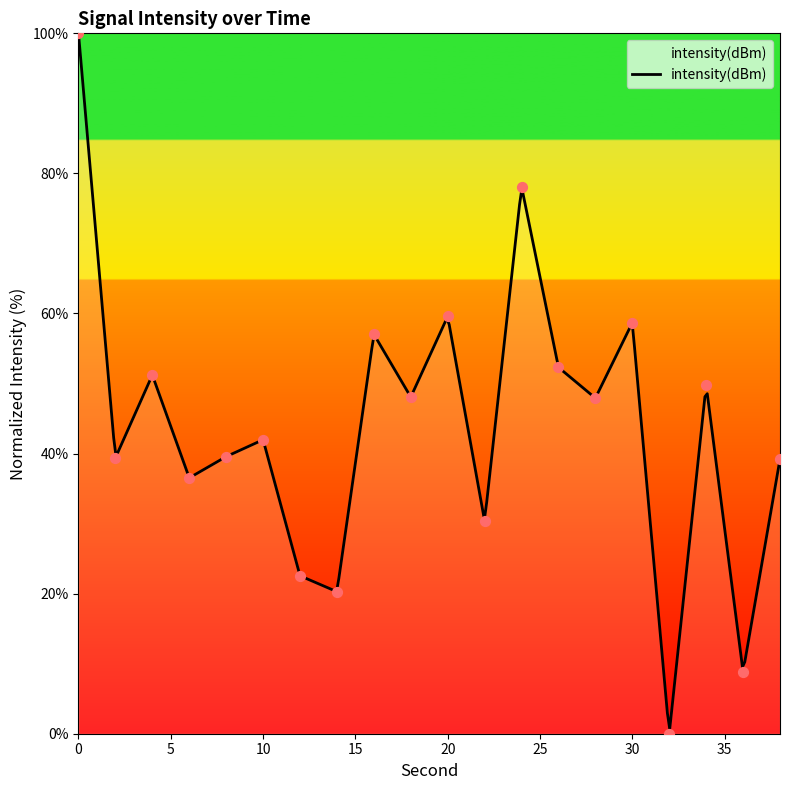

What is the change in value from 30 to 34?

-8.9